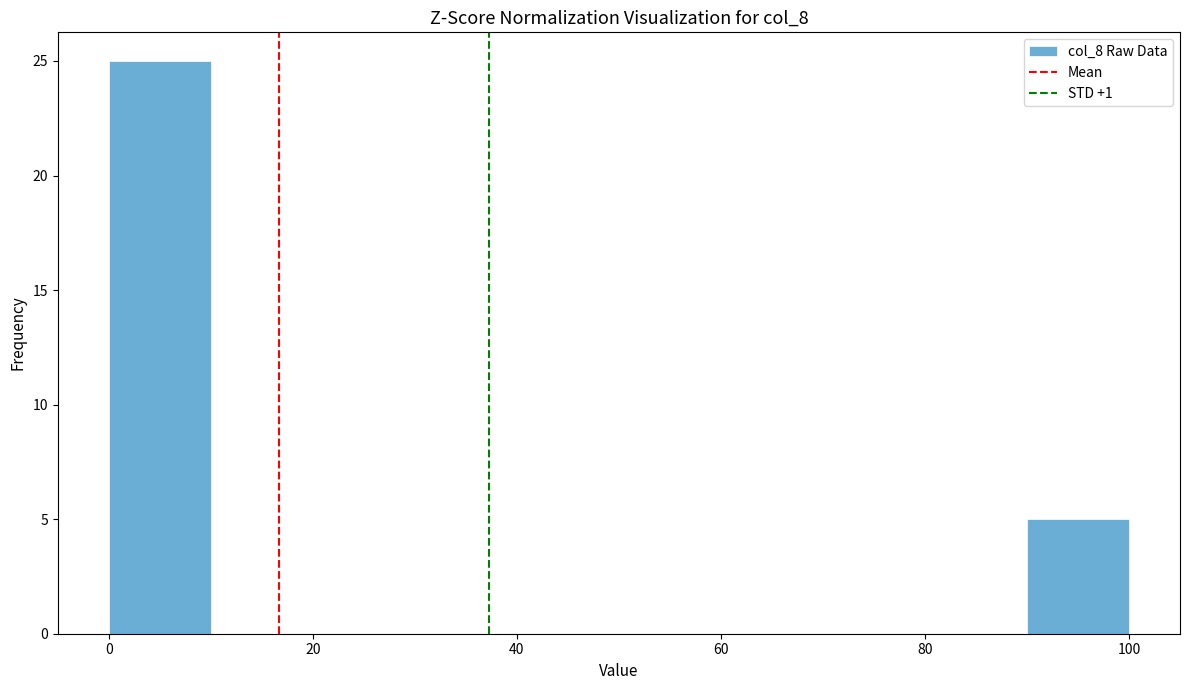

Which range on the x-axis has the tallest bar?

0 to 10